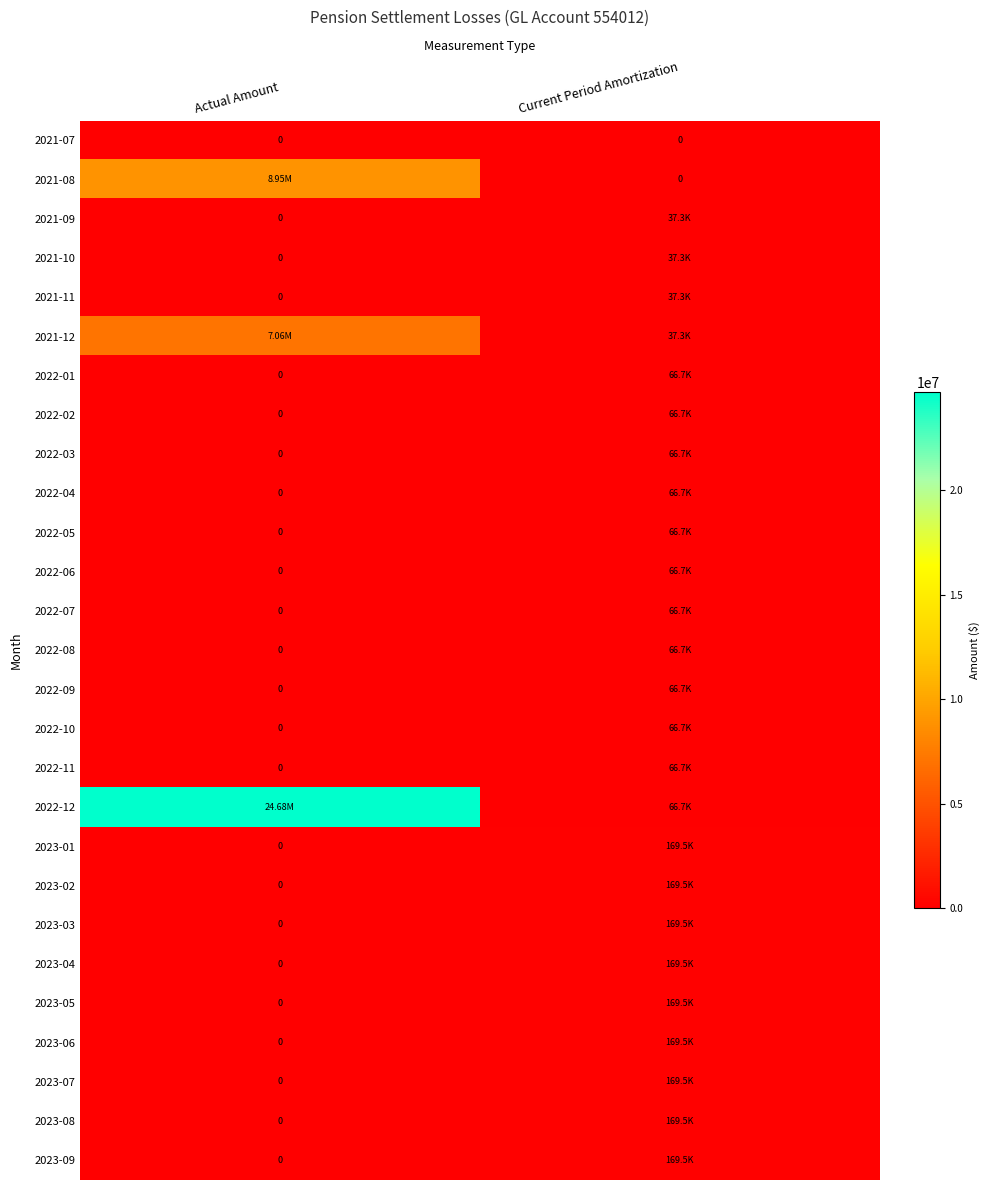

How many positive values does the 2022-07 series have?

1